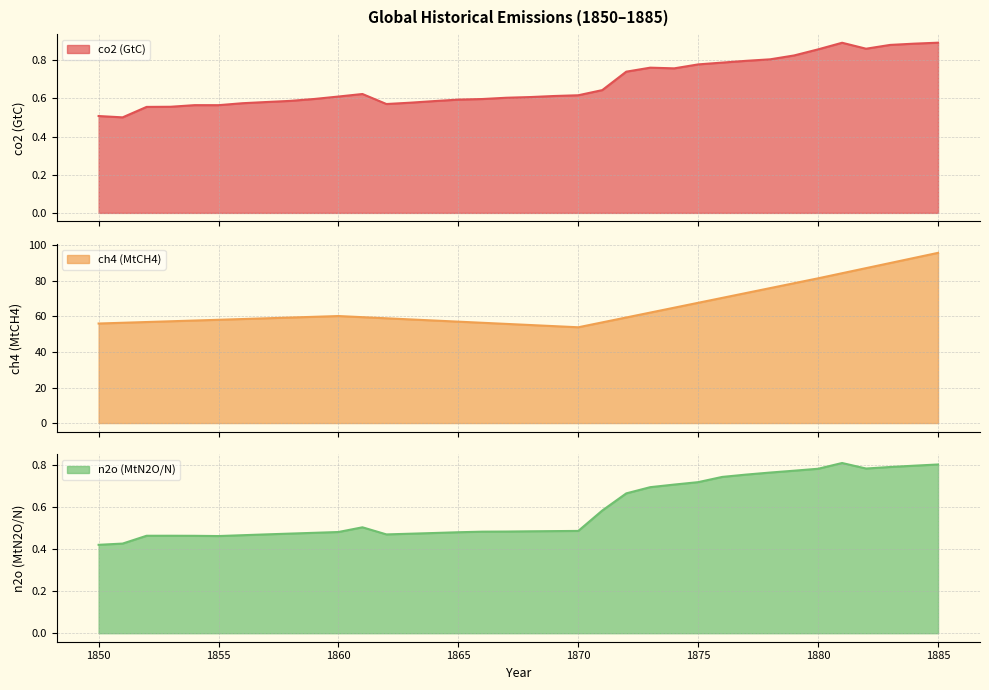

What are all the series names shown in the legend?

co2 (GtC), ch4 (MtCH4), n2o (MtN2O/N)